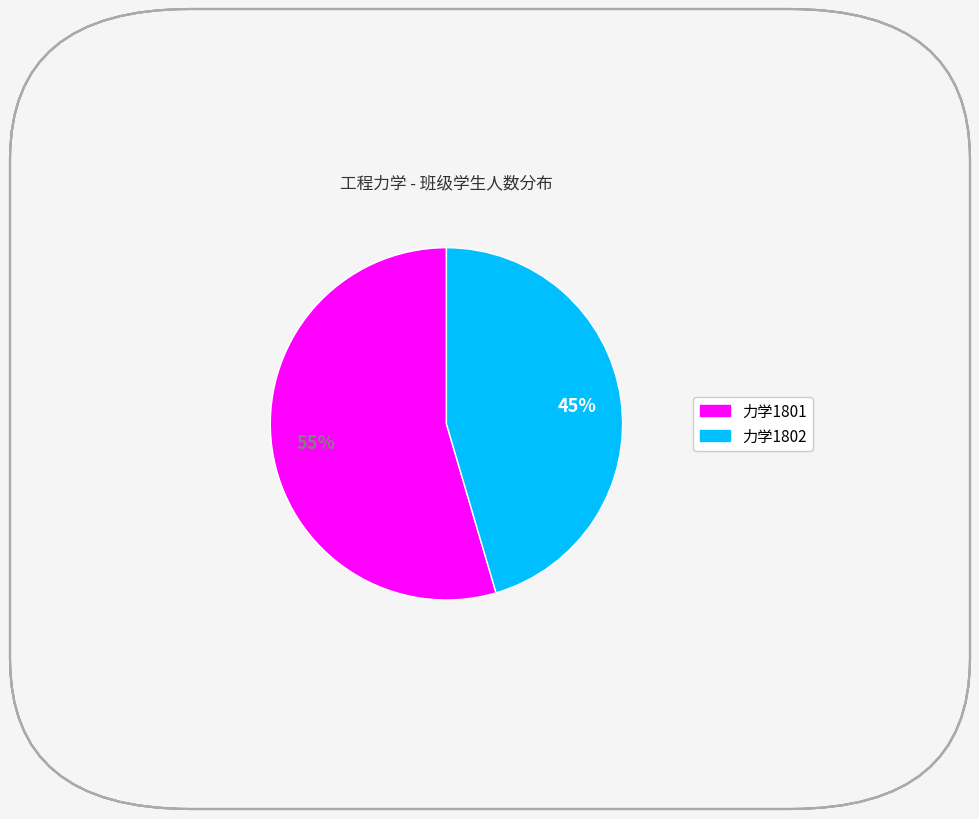

Is the sum of 力学1801 and 力学1802 greater than half?

Yes